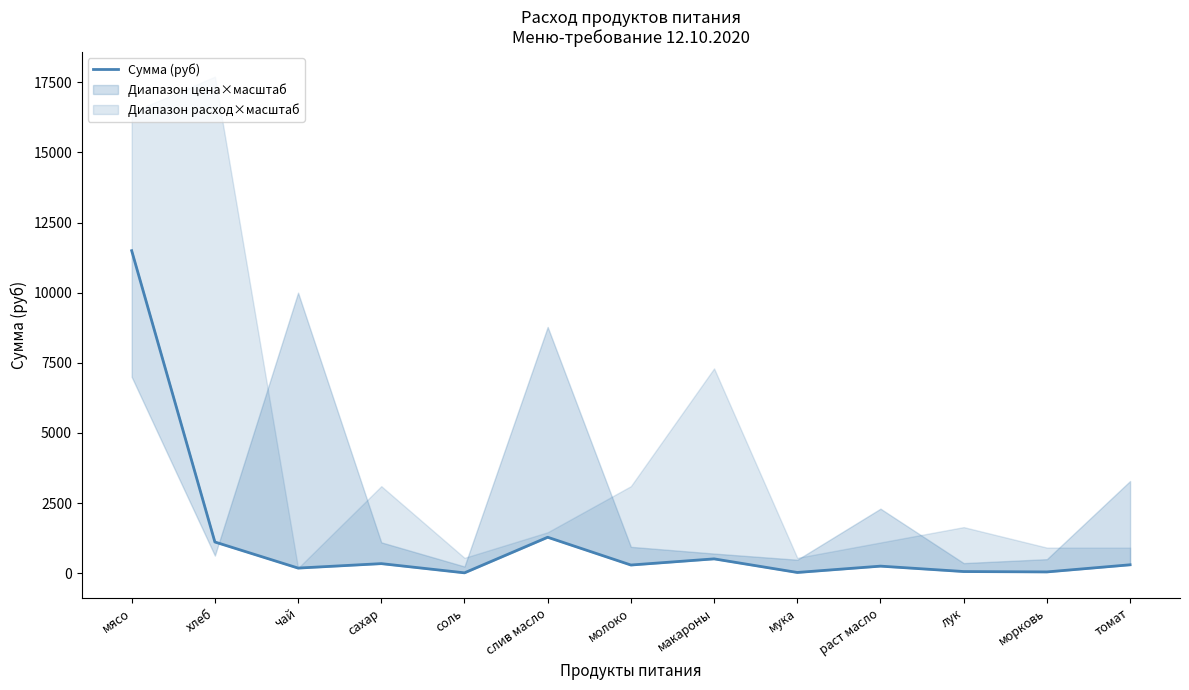

What is the greatest value displayed?

11497.5